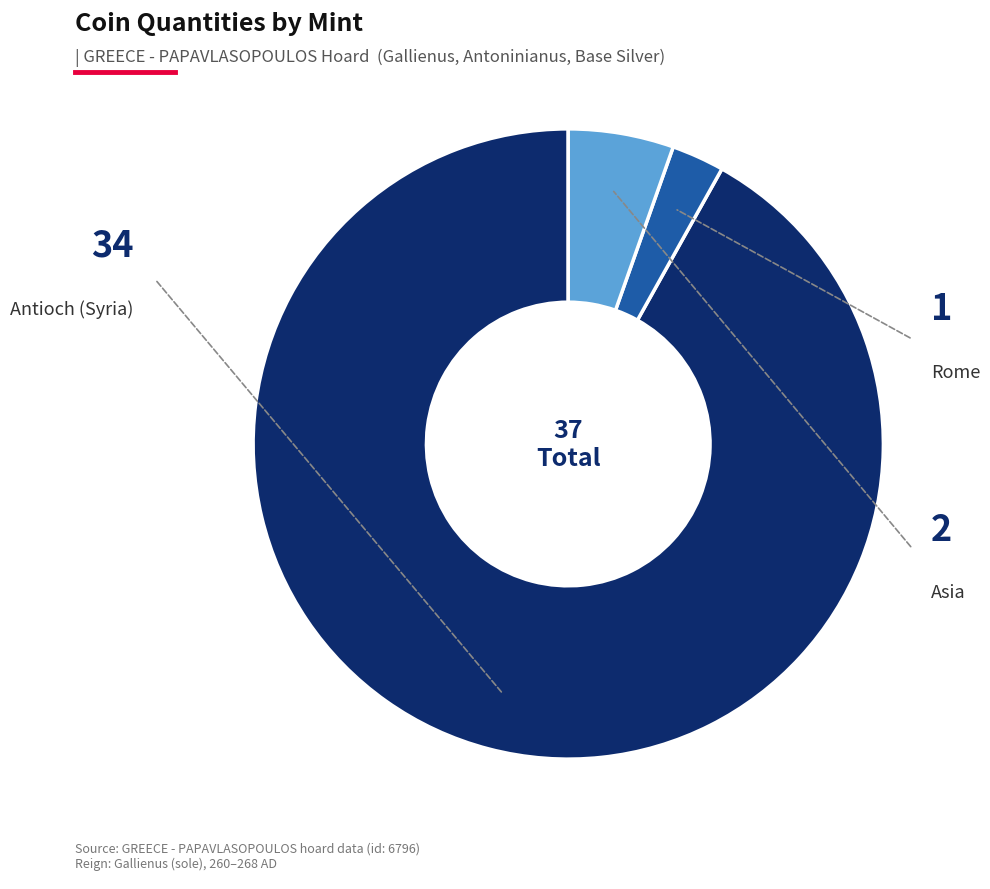

Is there a majority slice in this chart?

Yes